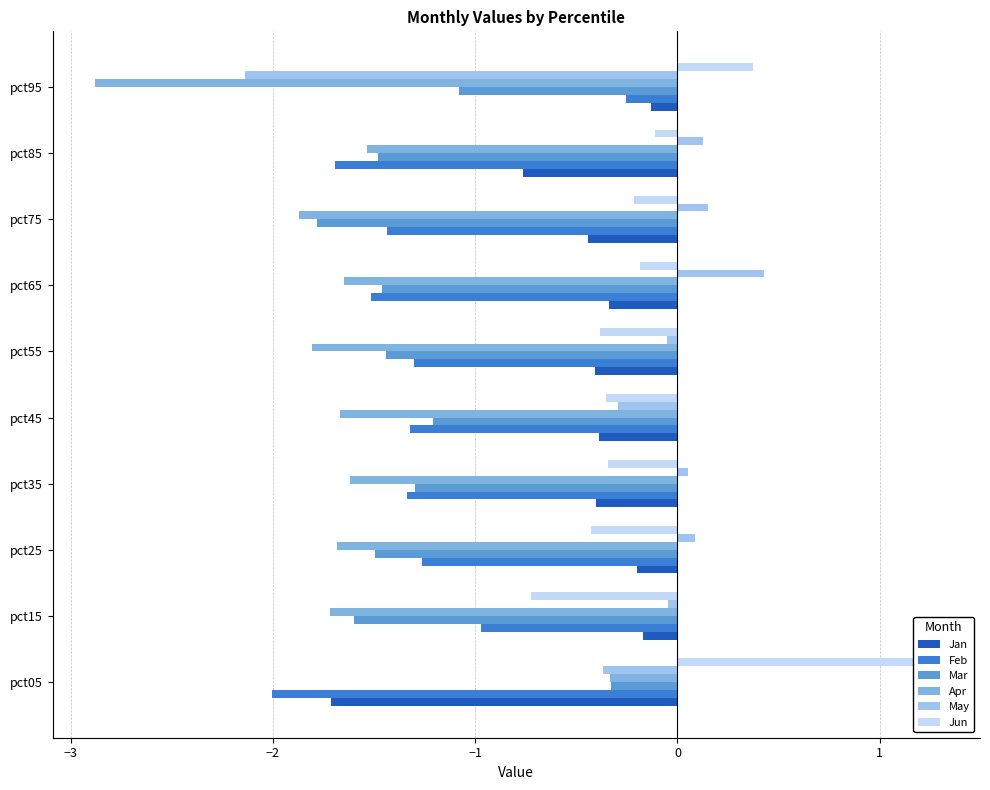

What is the smallest value displayed?

-2.9